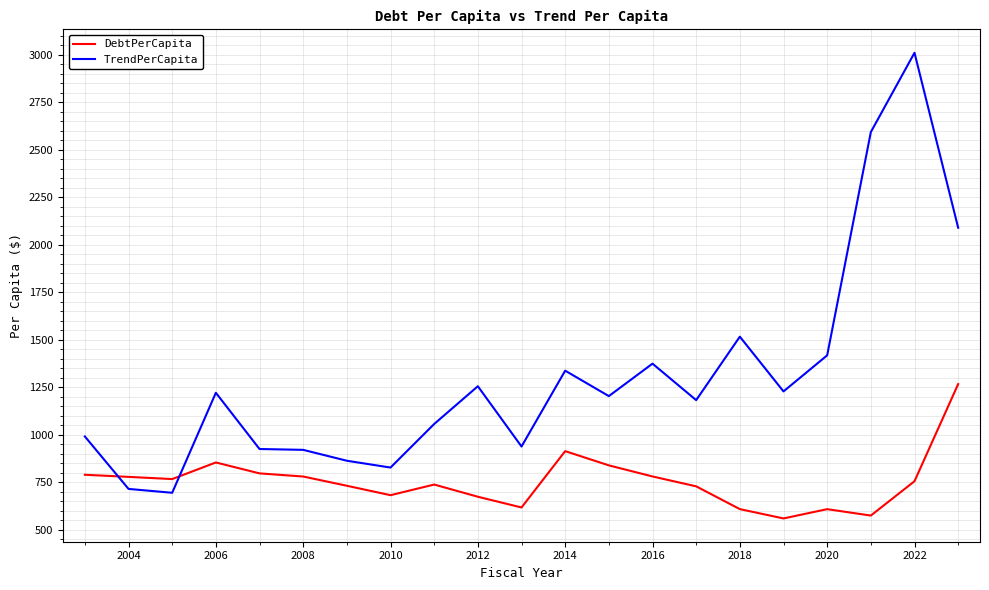

True or false: DebtPerCapita and TrendPerCapita intersect in this chart.

True